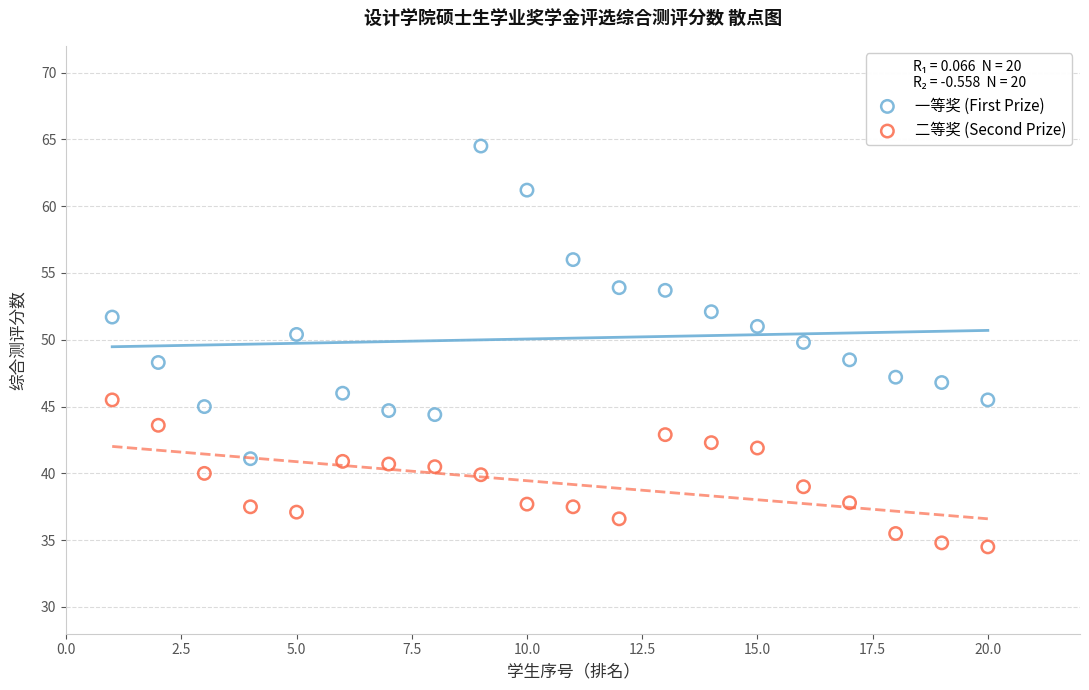

Which series contains the lowest Y value?

二等奖 (Second Prize)